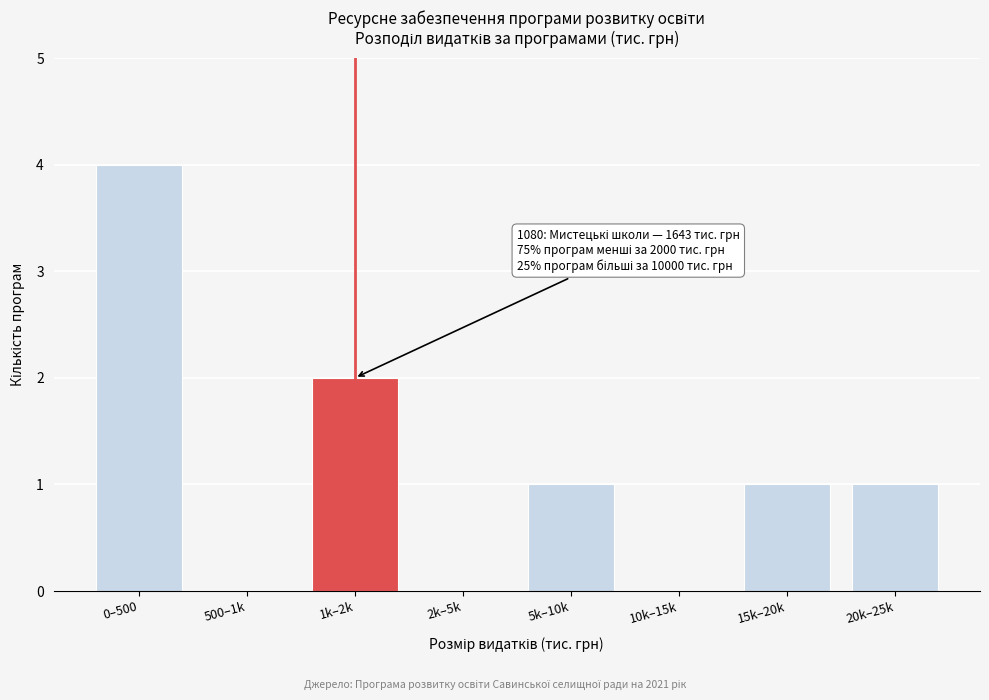

Reading left to right, what are all the values shown in this chart?

0–500=4	500–1k=0	1k–2k=2	2k–5k=0	5k–10k=1	10k–15k=0	15k–20k=1	20k–25k=1